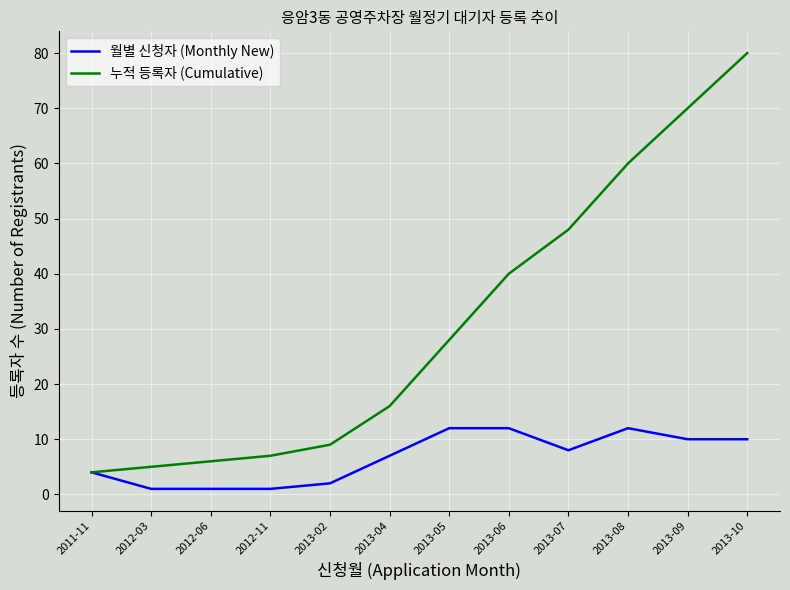

Which series has the largest range (max minus min)?

누적 등록자 (Cumulative)